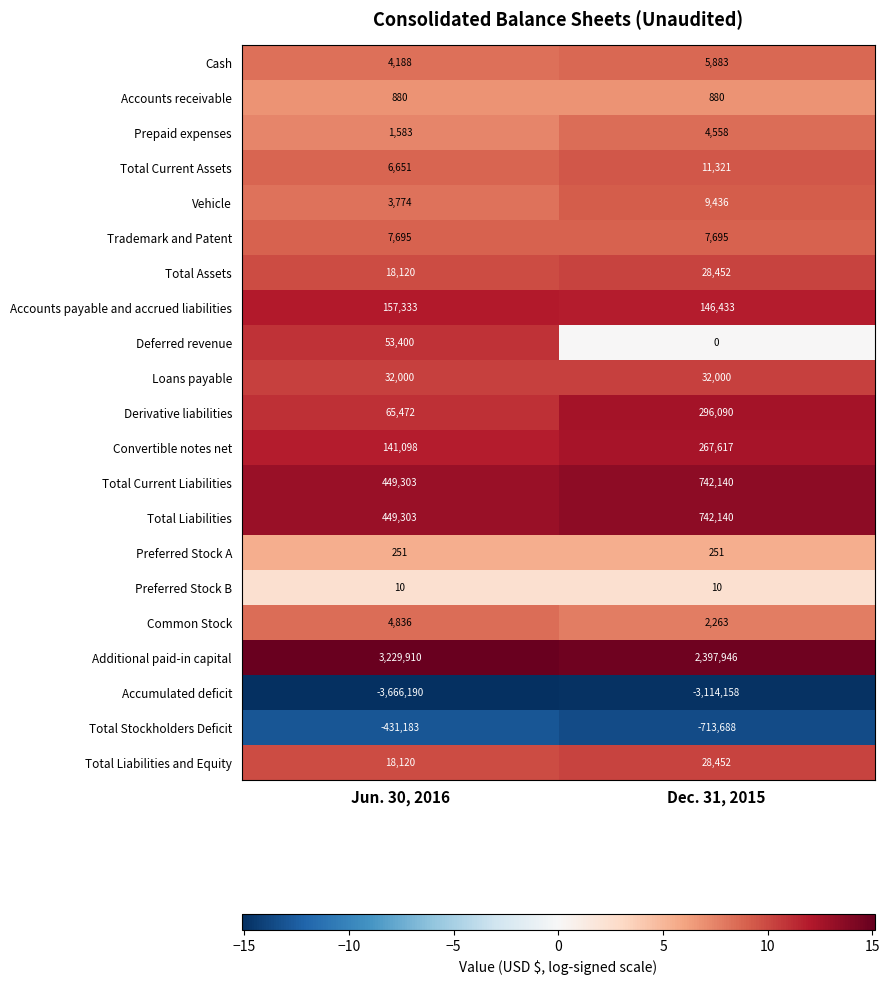

What is the difference between the maximum and minimum values in the Cash series?

1695